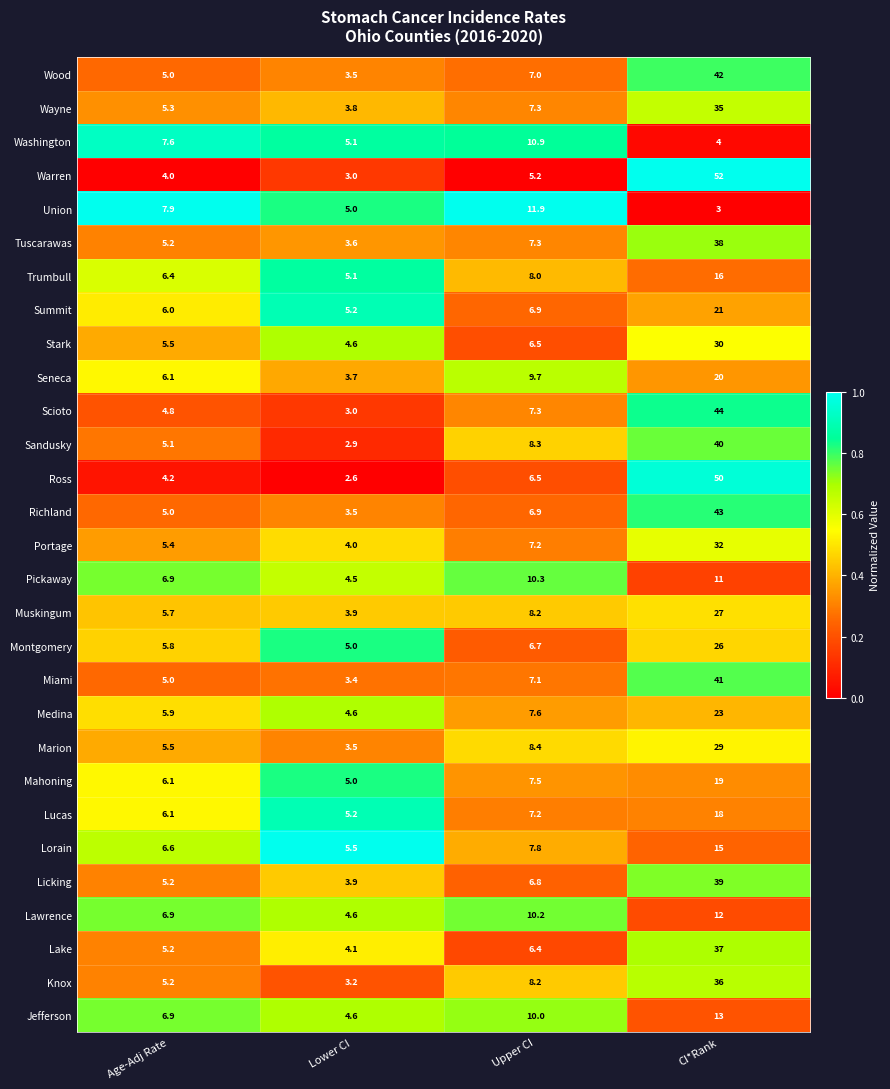

Which category has the highest value across all series?

CI*Rank